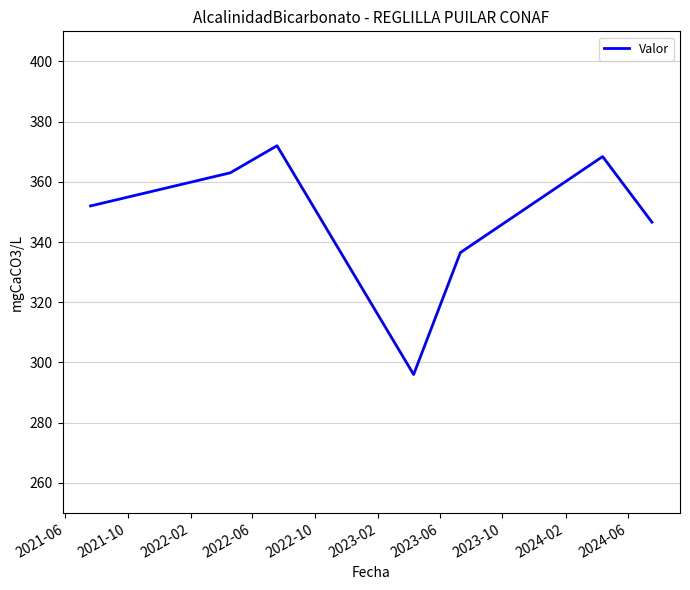

How many series are shown in this chart?

1